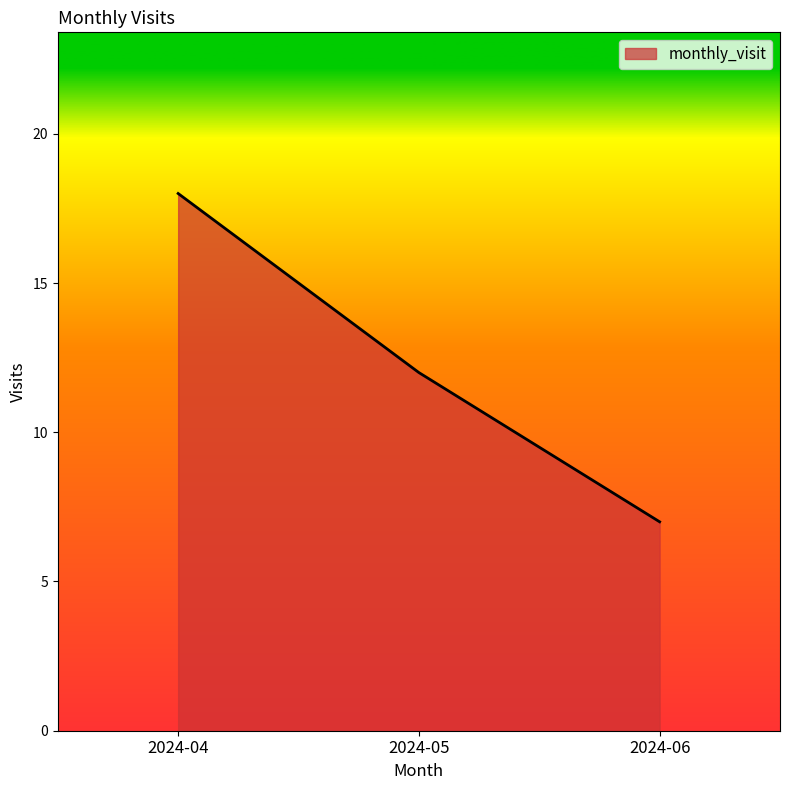

Where is the data nearest to the value 12?

2024-05